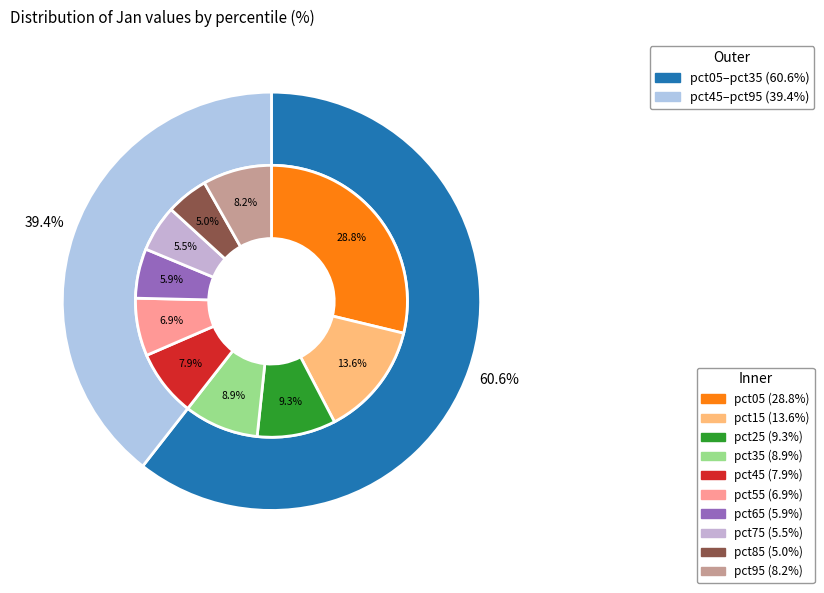

Is it true that pct55 is 13% of the pie?

False